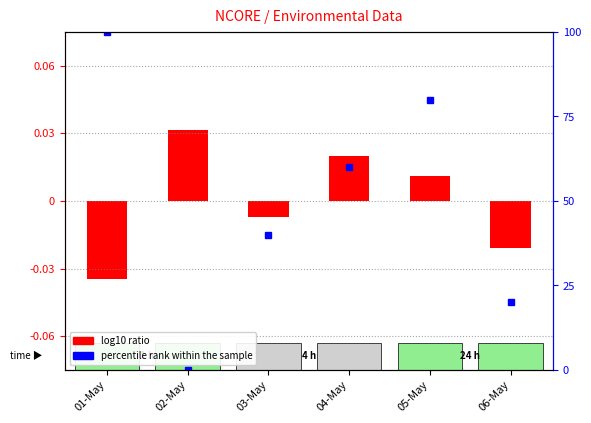

What is the label of the 4th bar from the right?

03-May